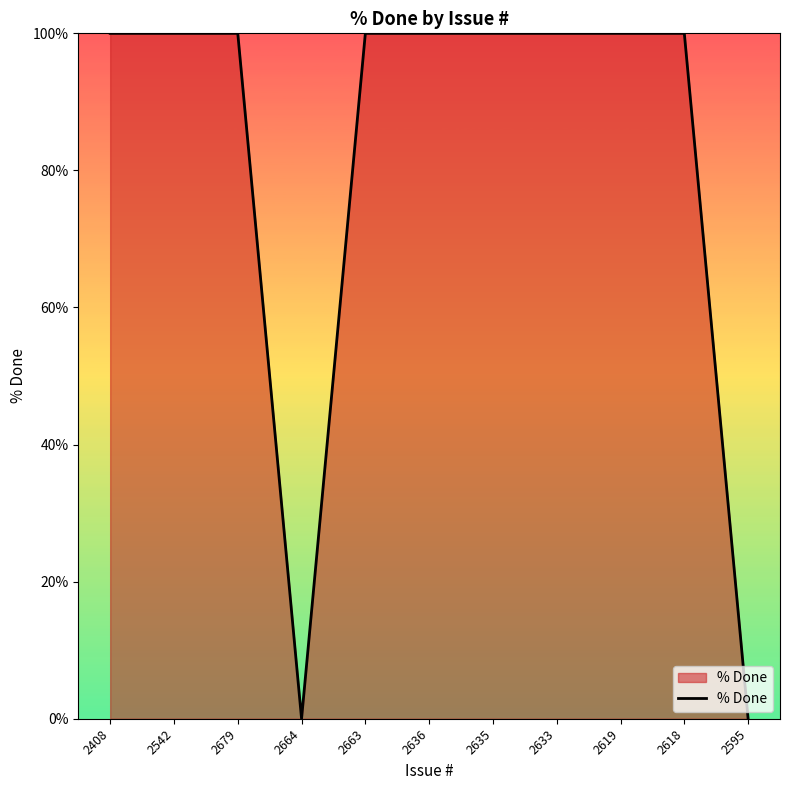

What is the sum of the values at 2619 and 2542?

200